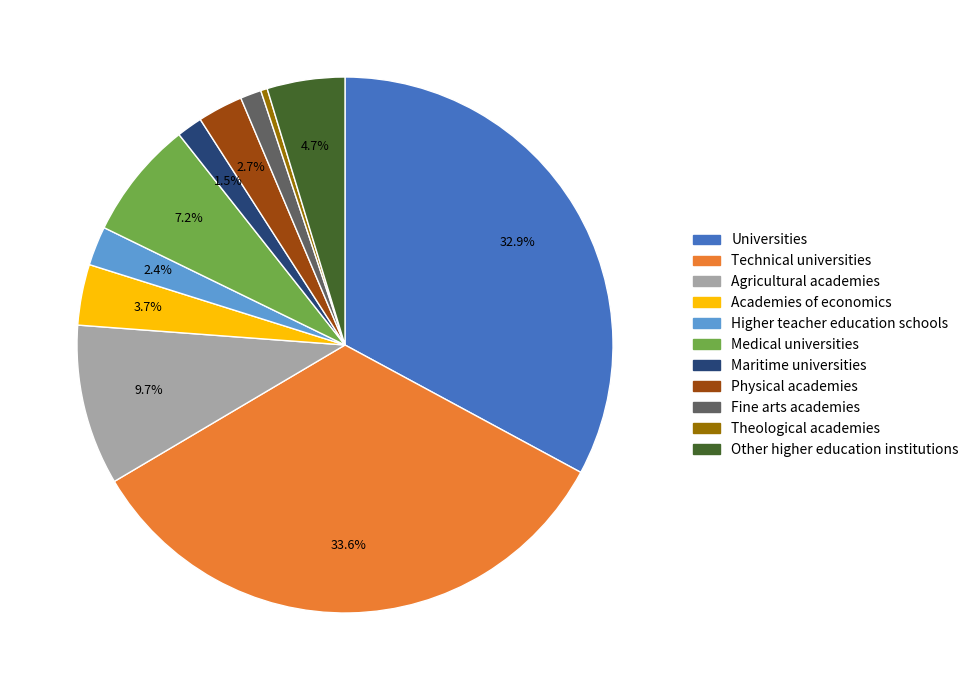

Does Theological academies account for over 50% of the chart?

No